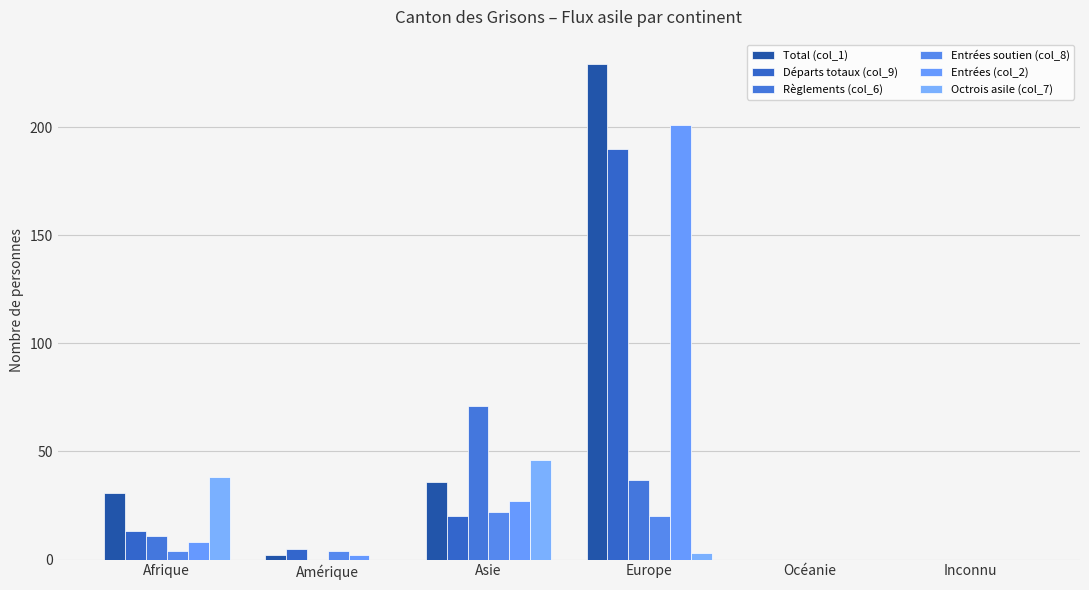

Where does the Octrois asile (col_7) series first go above 3?

Afrique